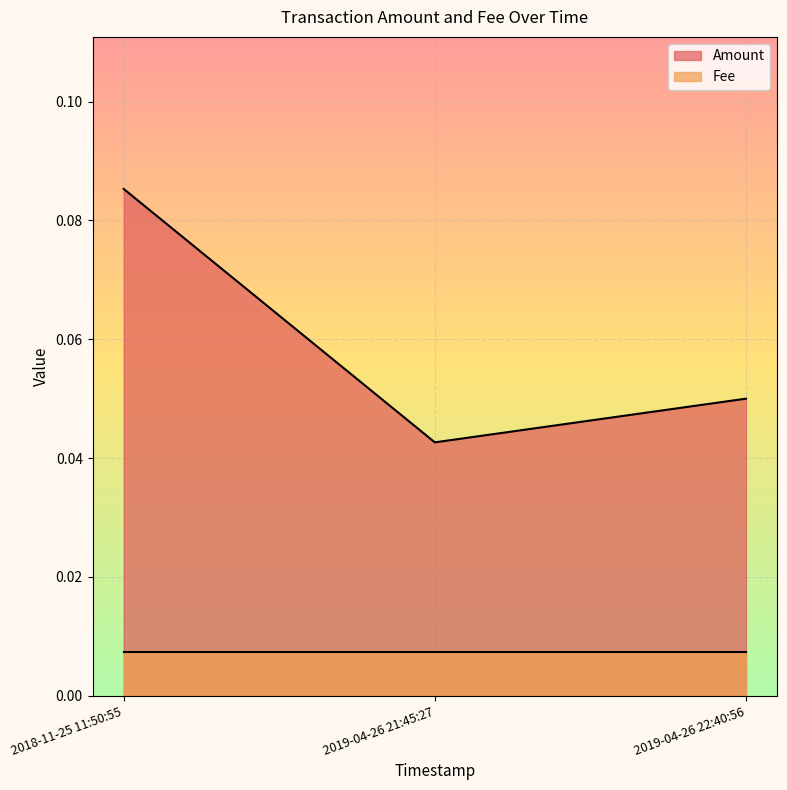

Which has a higher value, 2019-04-26 21:45:27 or 2018-11-25 11:50:55?

2018-11-25 11:50:55